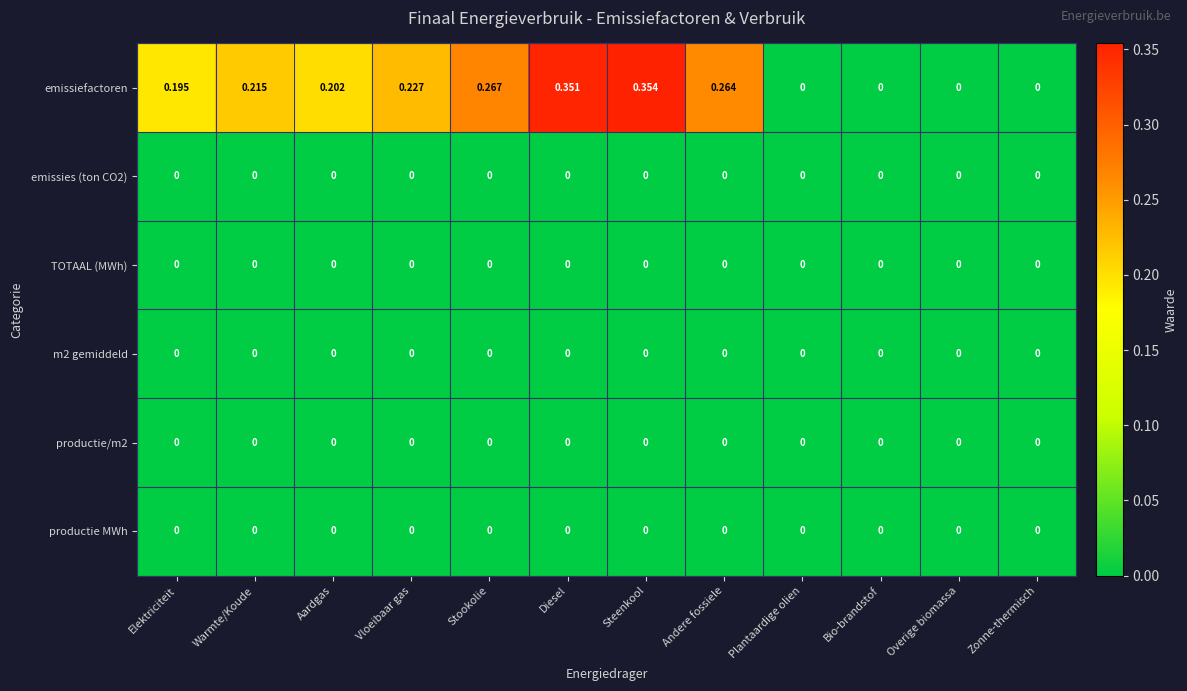

Which series has the widest spread of values?

emissiefactoren